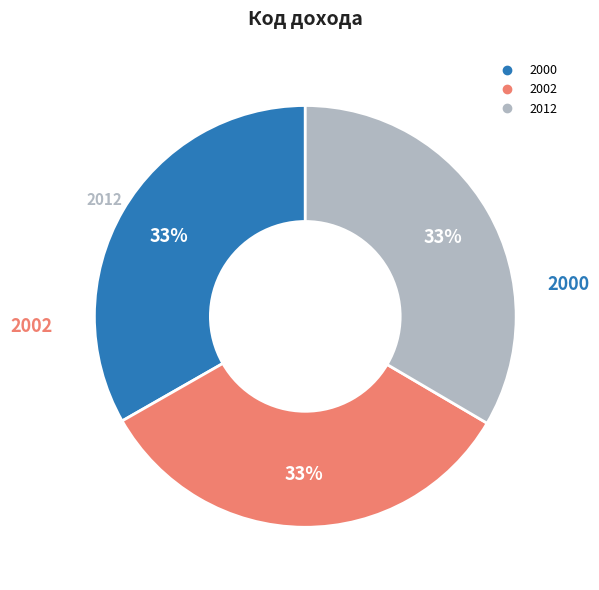

Approximately how many times larger is the value at 2012 compared to 2002?

1.0